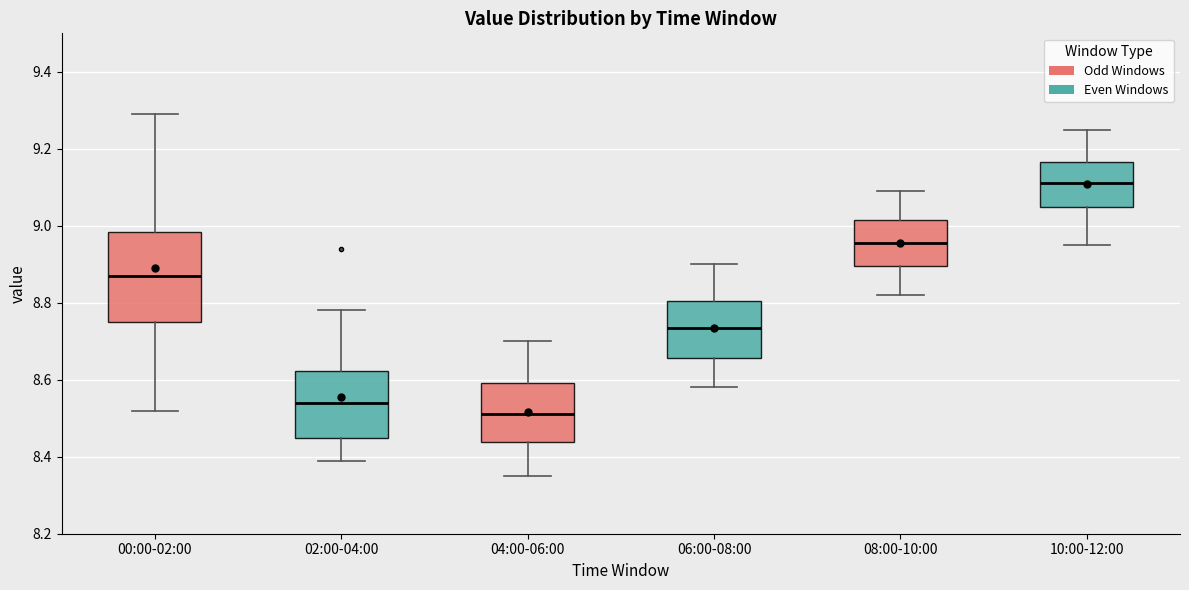

Comparing the boxes themselves (not the whiskers), which one is the tallest?

00:00-02:00